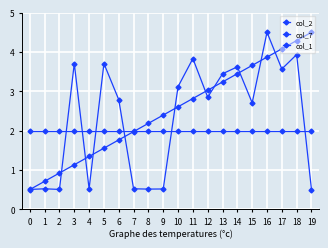

What is the sum of the col_7 values at 17 and 8?

4.1